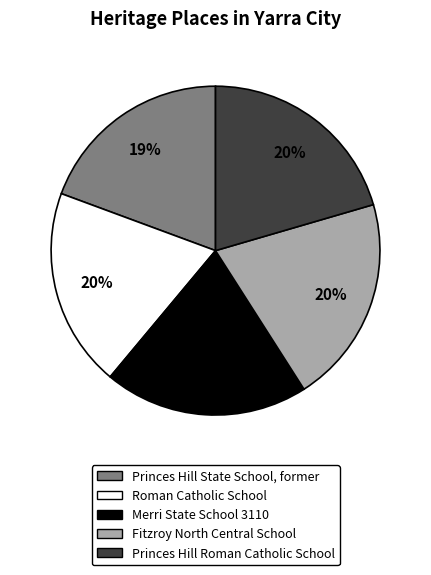

How many segments does this pie chart have?

5